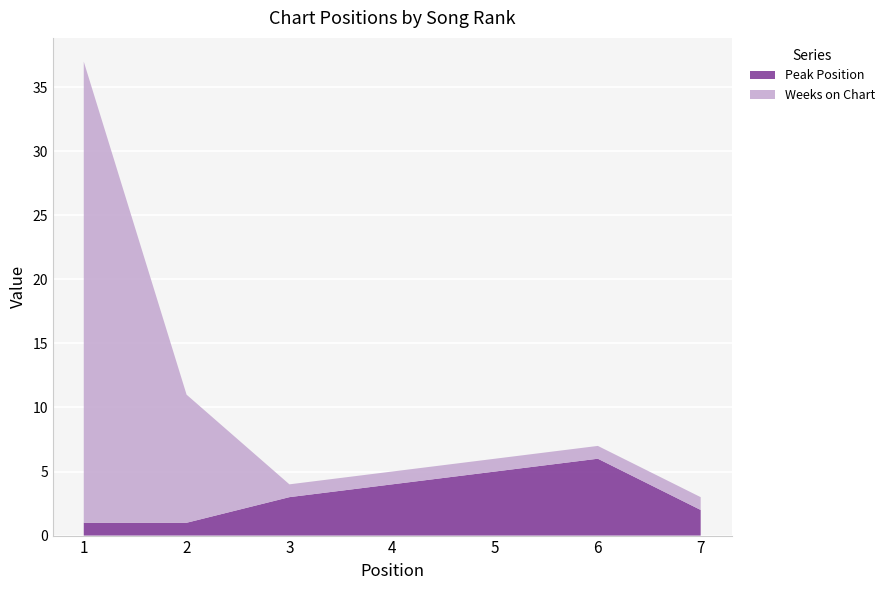

Reading left to right, transcribe all the data shown in this chart.

Peak Position: 1=1	2=1	3=3	4=4	5=5	6=6	7=2
Weeks on Chart: 1=36	2=10	3=1	4=1	5=1	6=1	7=1